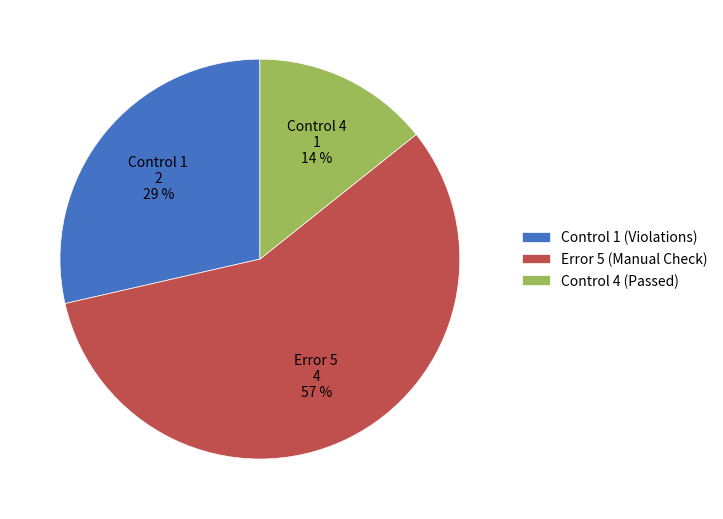

Between Control 1 (Violations) and Error 5 (Manual Check), which is larger?

Error 5 (Manual Check)